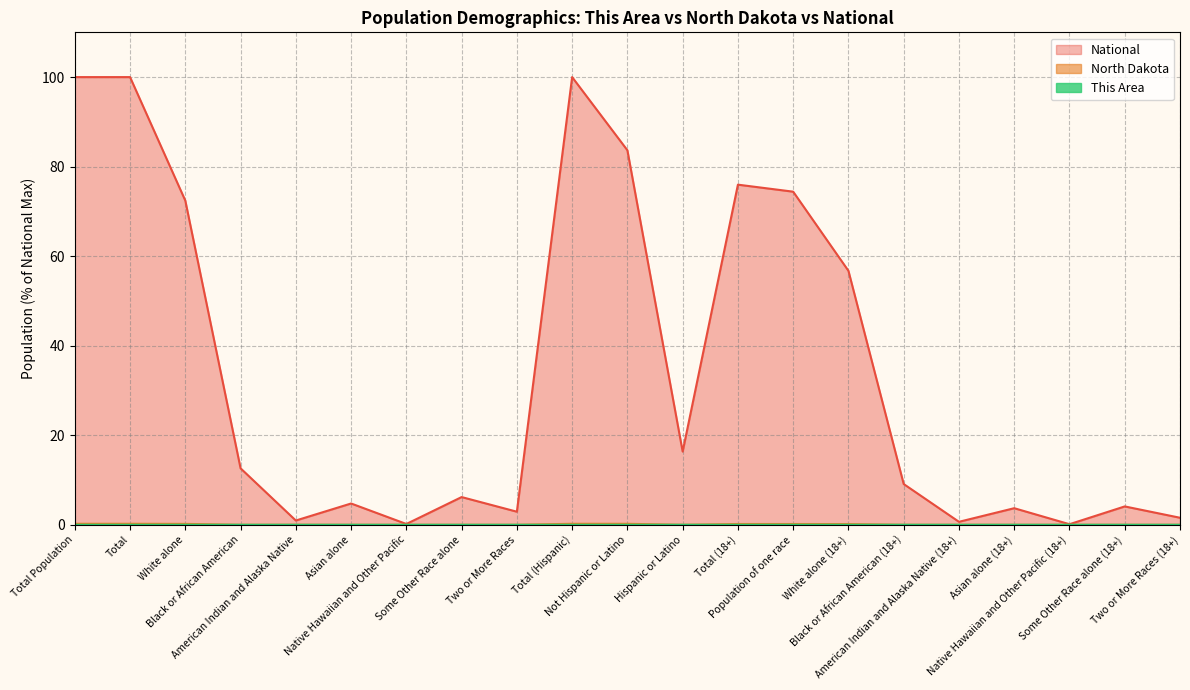

Which series has the widest spread of values?

National